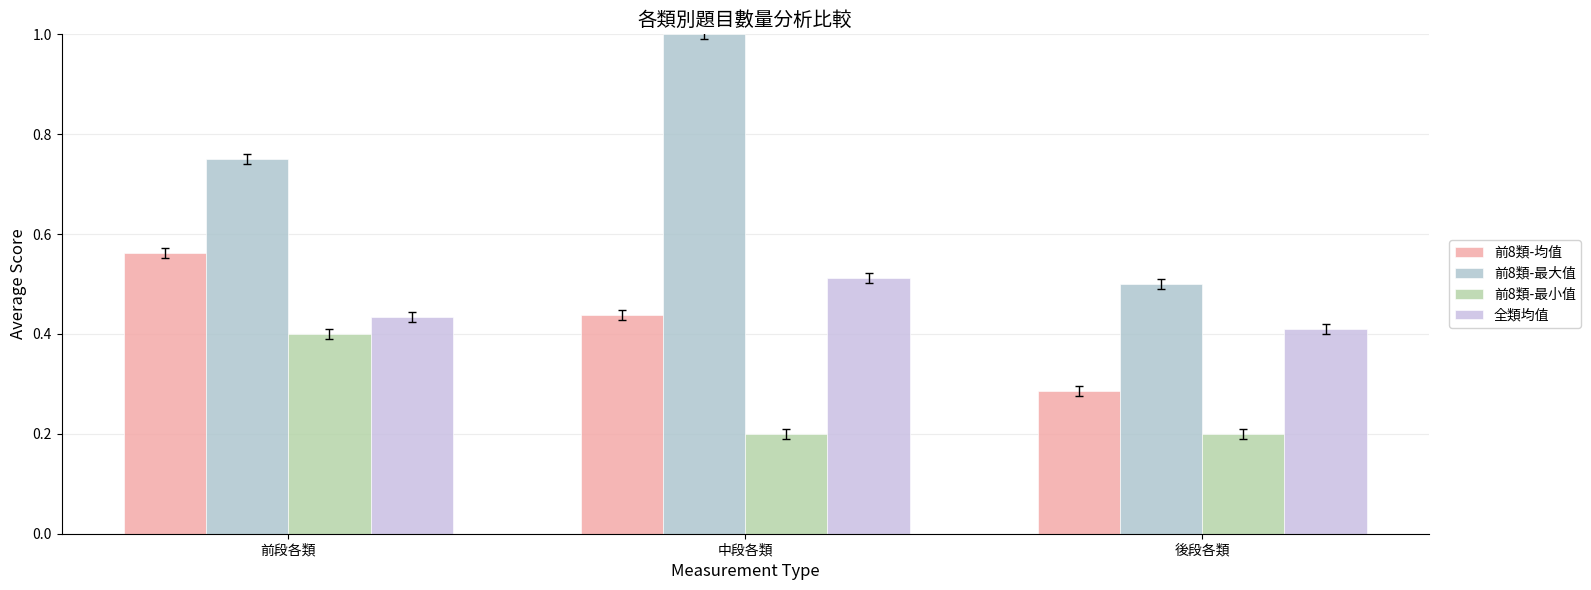

At 中段各類, list the series in order from largest to smallest.

前8類-最大值, 全類均值, 前8類-均值, 前8類-最小值